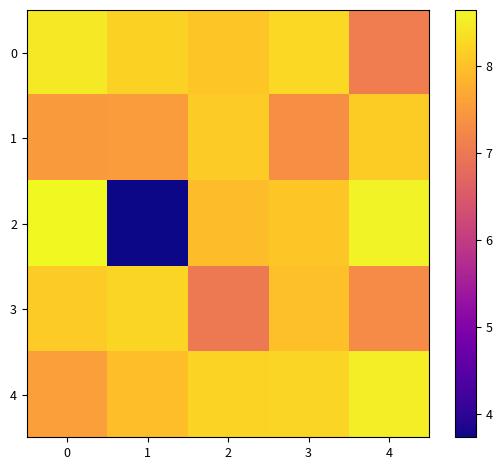

Reading right to left, transcribe all the data shown in this chart.

0: 4=7.1	3=8.3	2=8.1	1=8.2	0=8.4
1: 4=8.1	3=7.4	2=8.1	1=7.5	0=7.5
2: 4=8.6	3=8.1	2=7.9	1=3.7	0=8.6
3: 4=7.3	3=8.0	2=7.0	1=8.2	0=8.1
4: 4=8.5	3=8.2	2=8.2	1=8.0	0=7.6